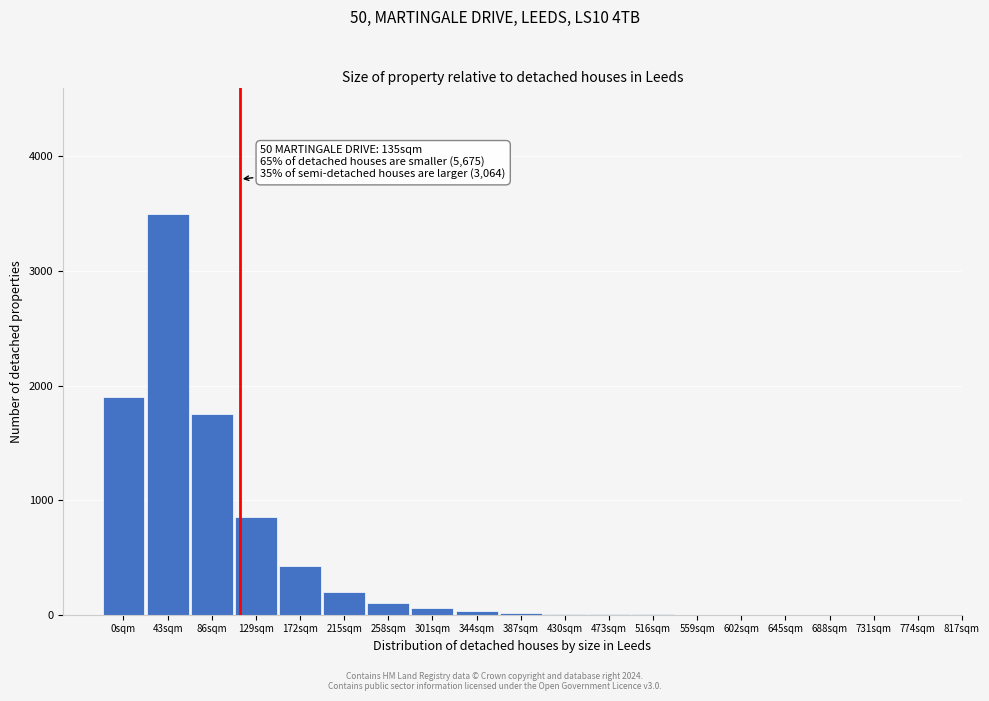

What is the sum of all values?

8845